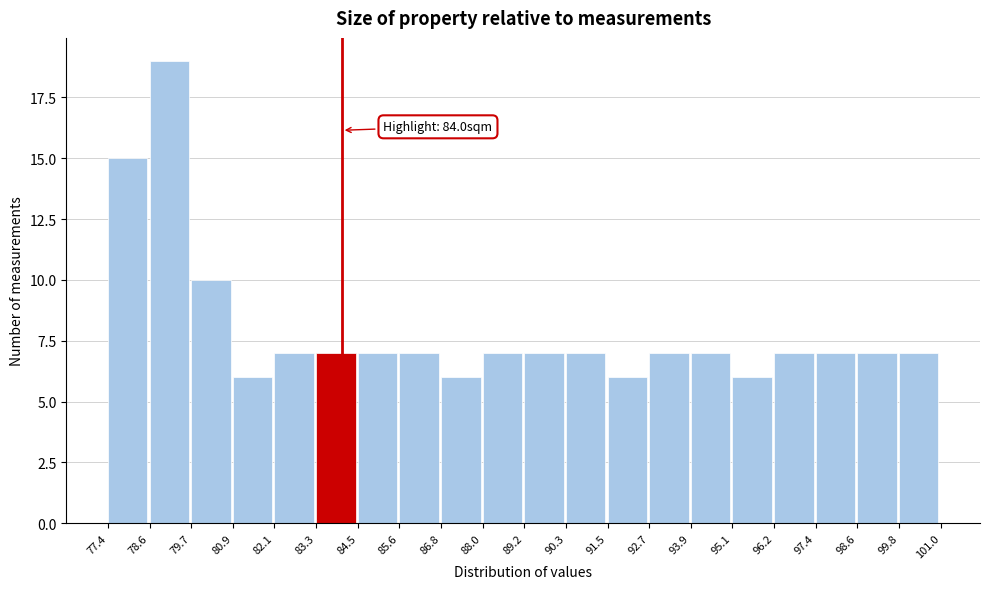

Over which range of the x-axis is the bar tallest?

78.6 to 79.7